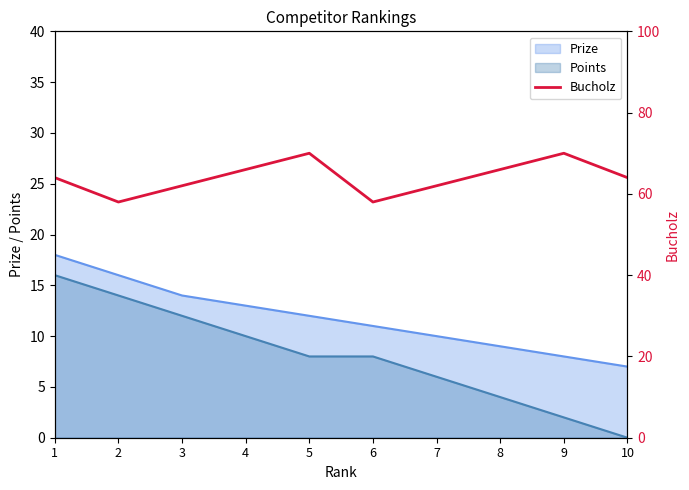

What is the value of the 6th point from the left?

58